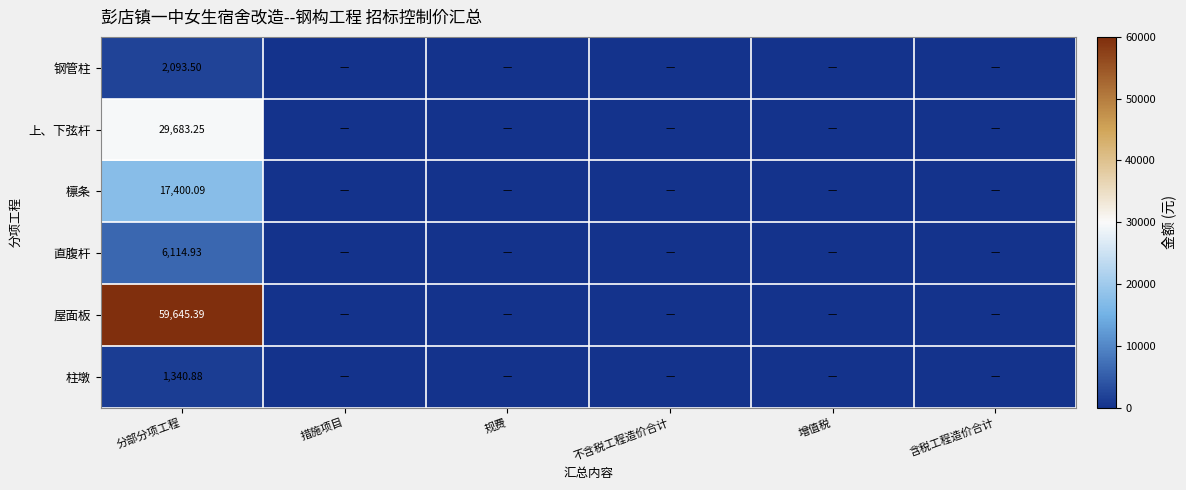

At how many categories does at least one series exceed 40529?

1